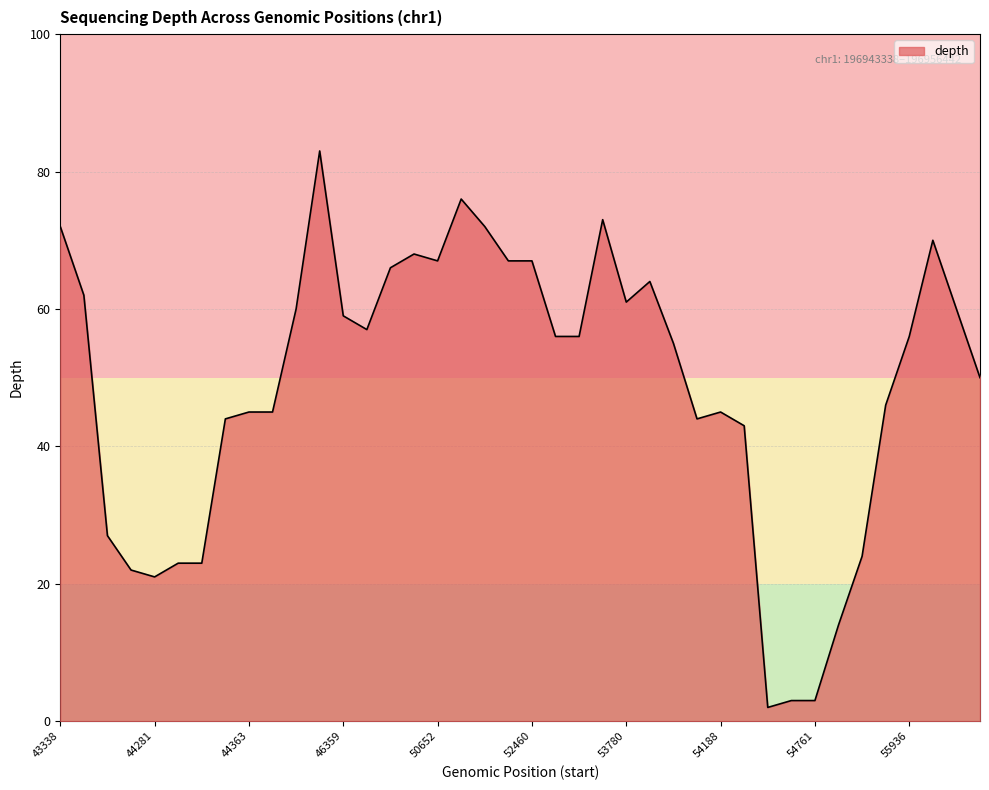

What is the sum of all values?

1951